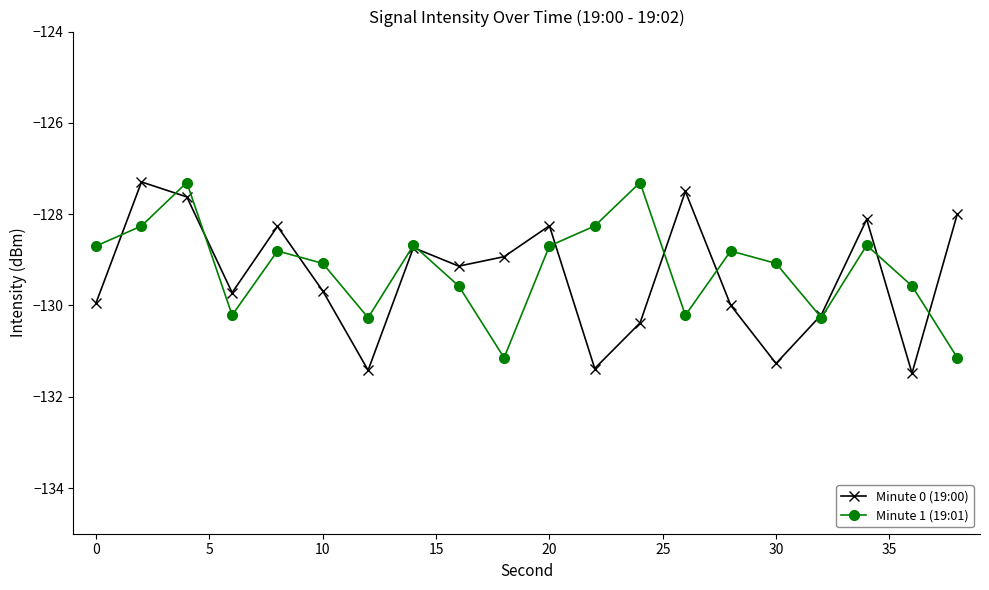

What is the maximum value shown in the chart?

-127.3